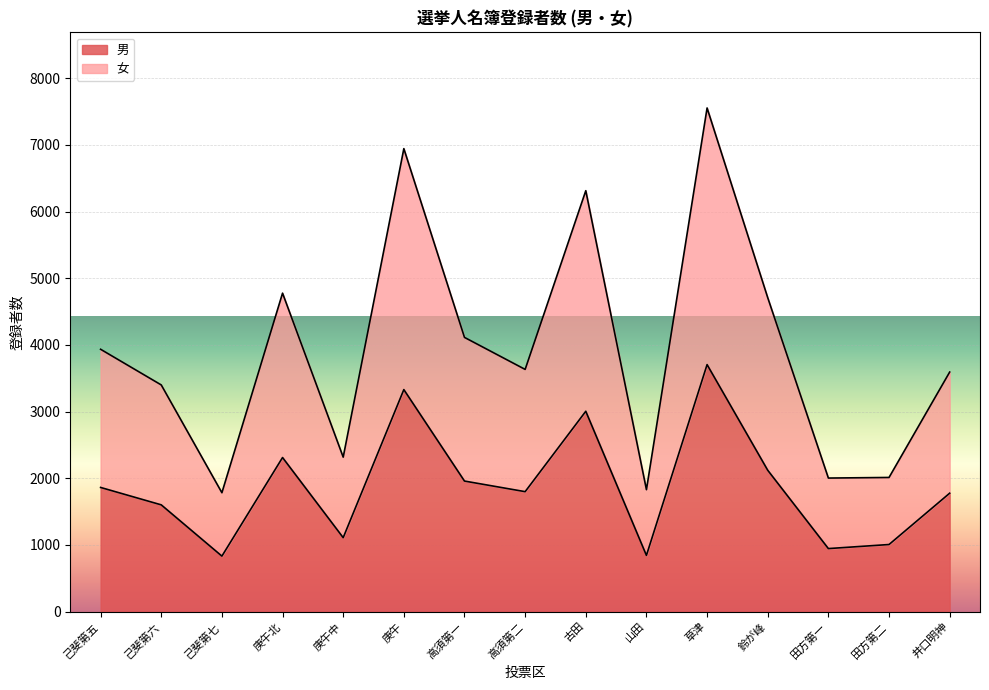

At how many categories does at least one series exceed 6650?

2